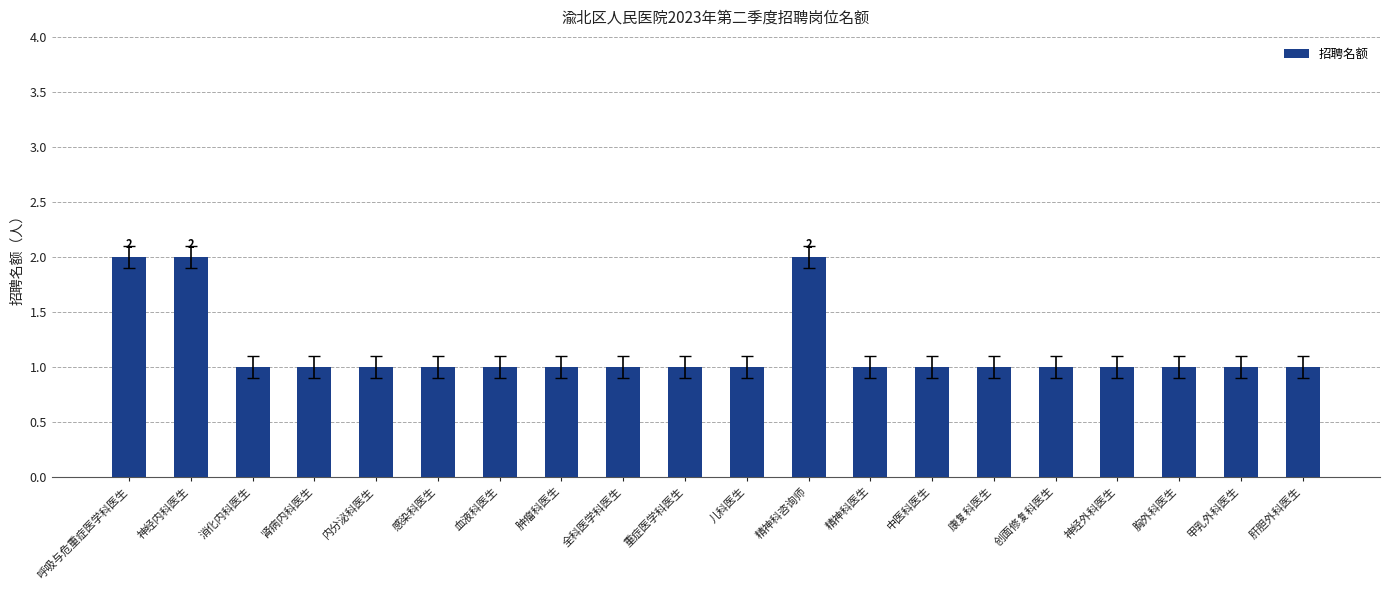

What is the smallest value displayed?

1